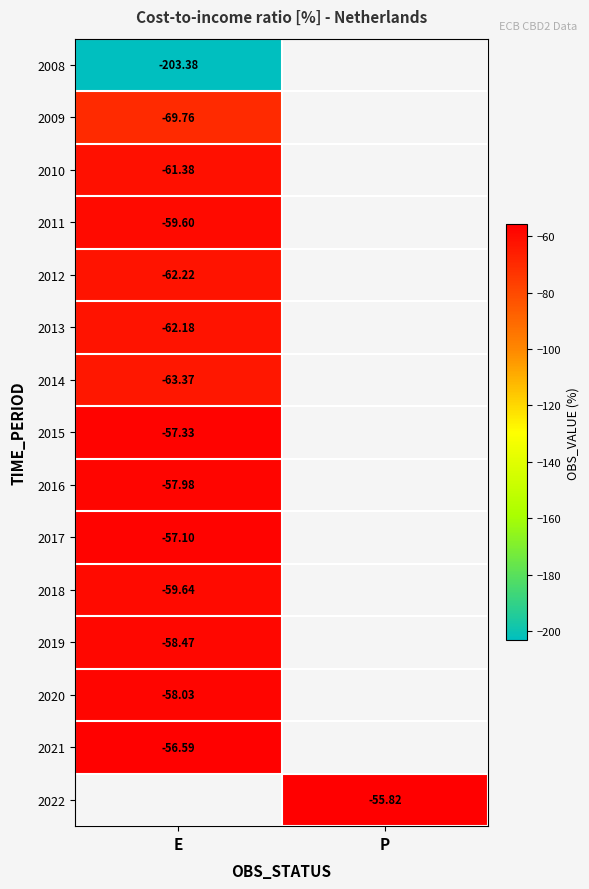

Is the value of 2018 at E greater than the value of 2011 at E?

No